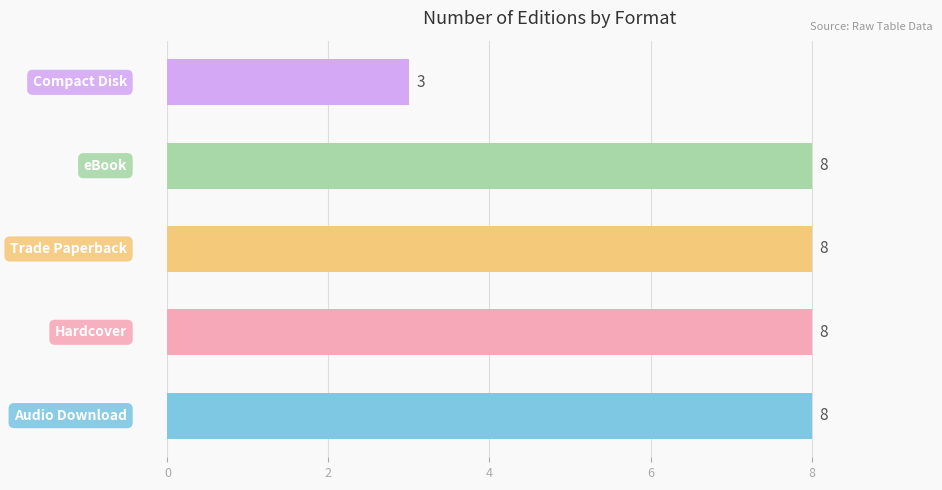

What is the greatest value displayed?

8